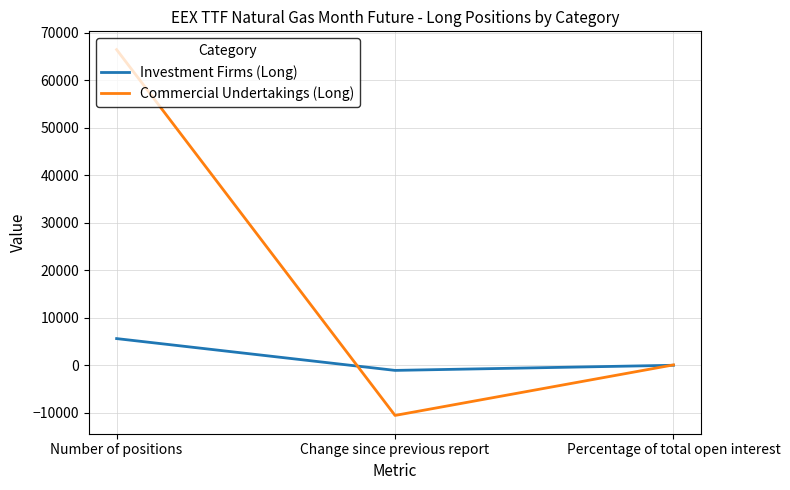

How many values in the Commercial Undertakings (Long) series are below 90?

1